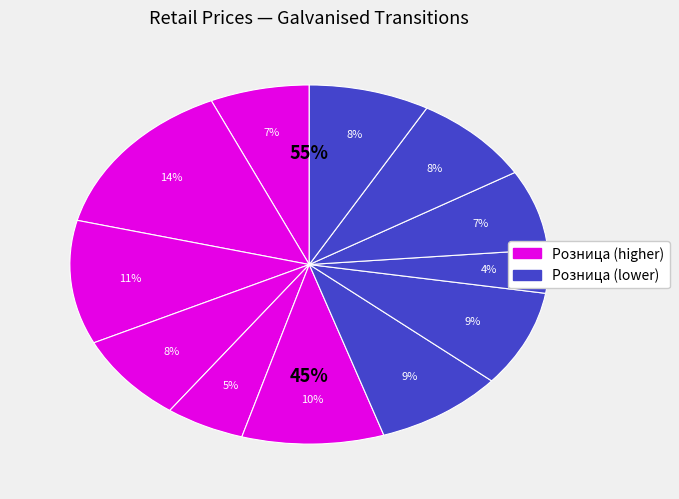

How many segments does this pie chart have?

12